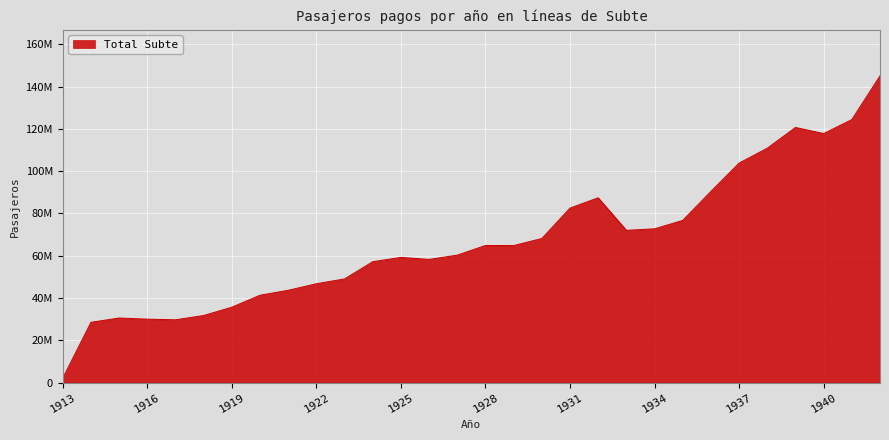

True or false: there are more than 1 points higher than both neighbors.

True